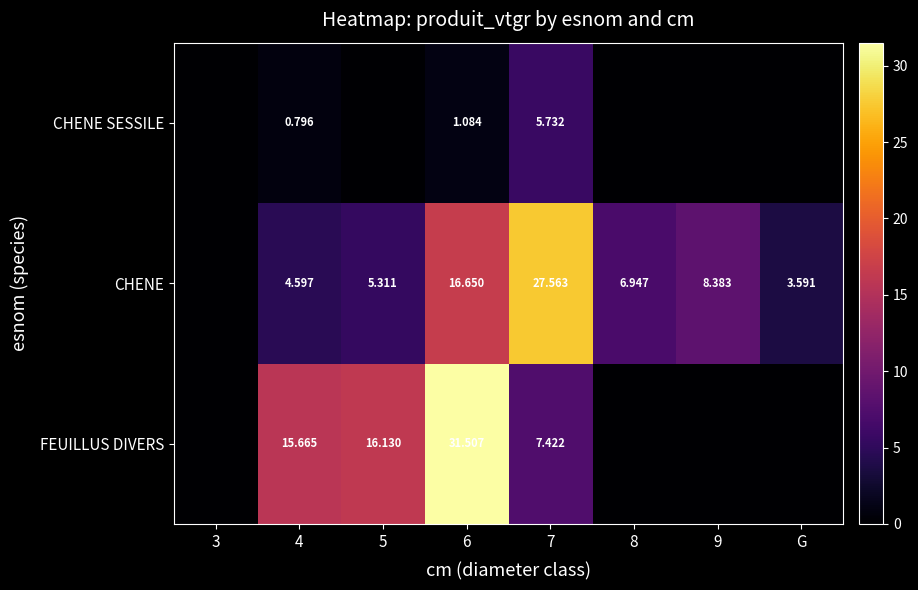

The FEUILLUS DIVERS series shows 16.1 at 5. True or false?

True